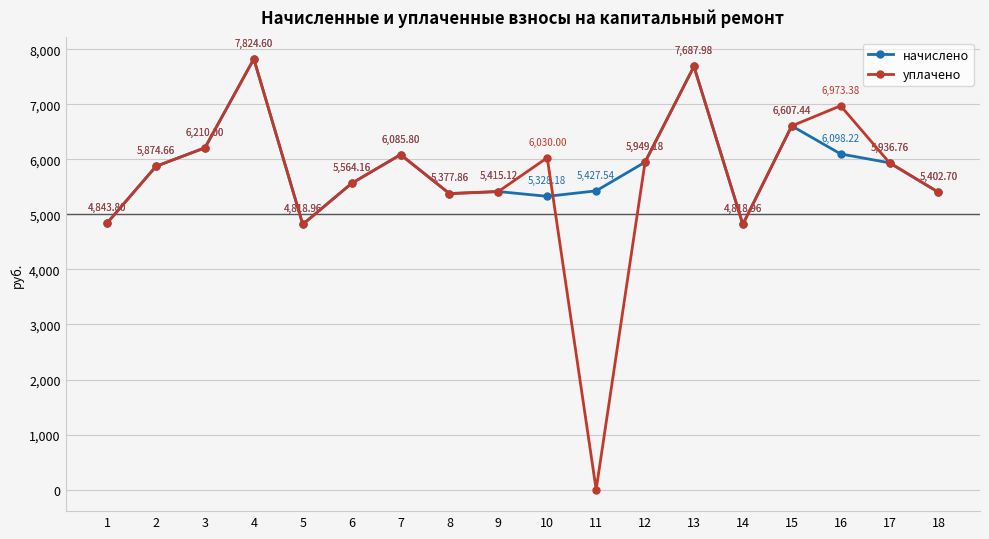

What is the total value across all series at 6?

11128.3